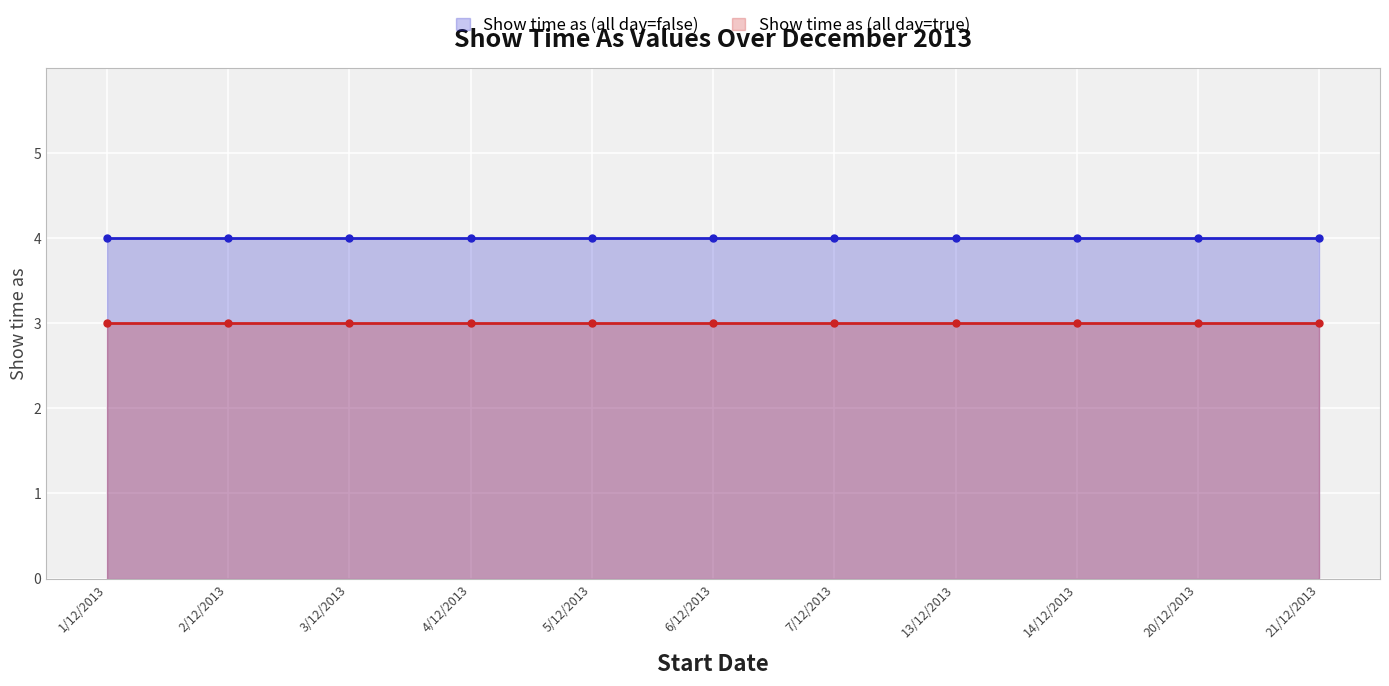

List the series in order of their peak value, lowest first.

Show time as (all day=true), Show time as (all day=false)